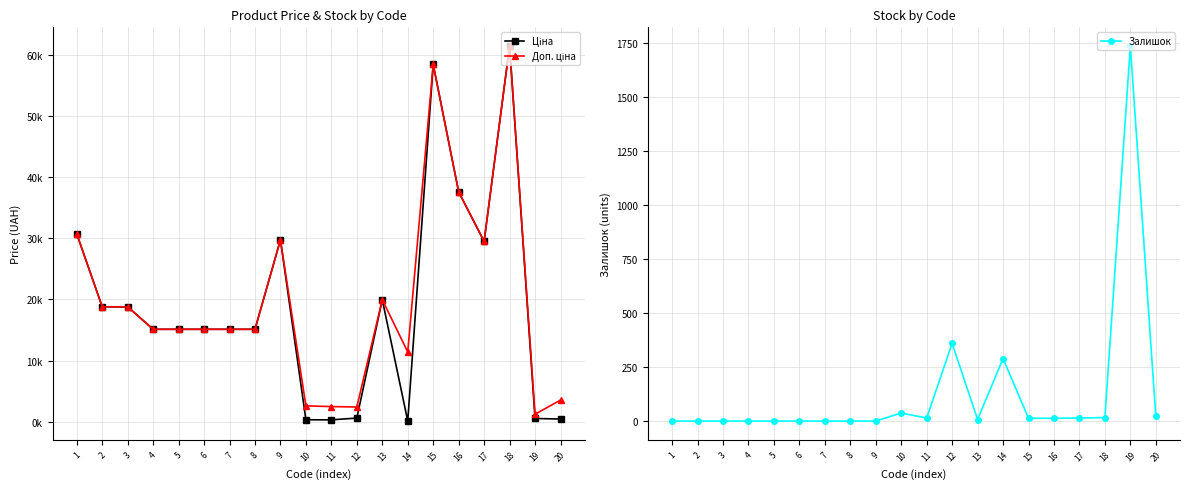

Which category has the lowest value in the Ціна series?

14